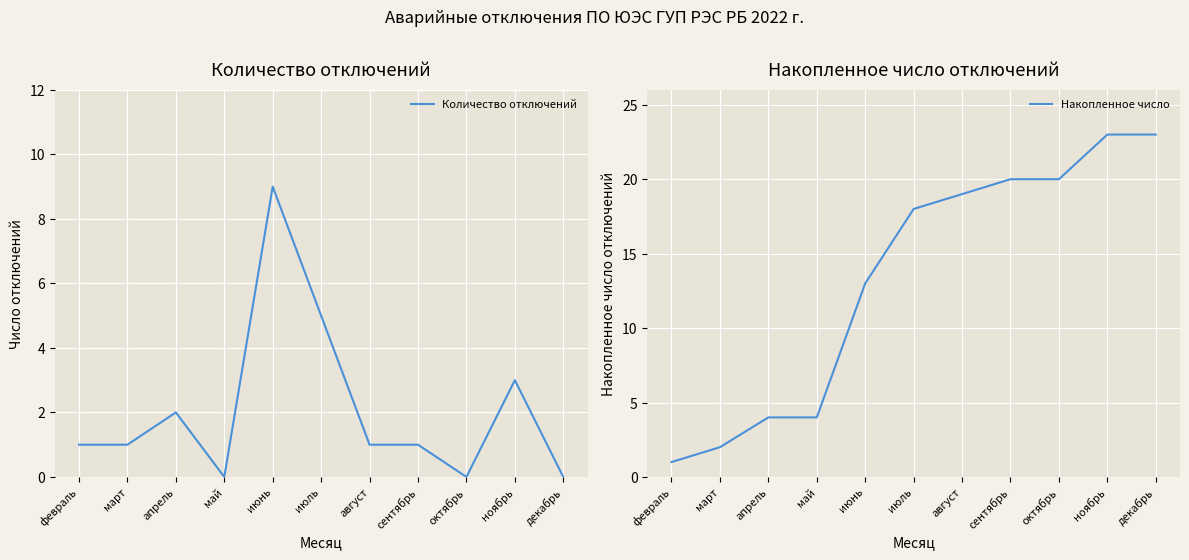

The value of Накопленное число at март is 3. True or false?

False